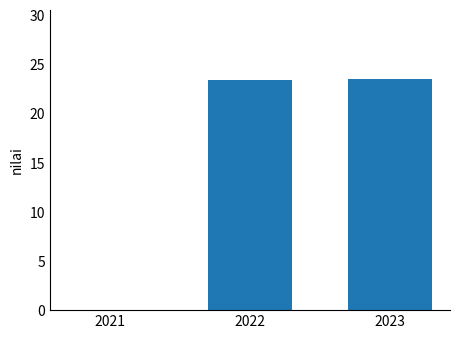

Which has a higher value, 2022 or 2021?

2022